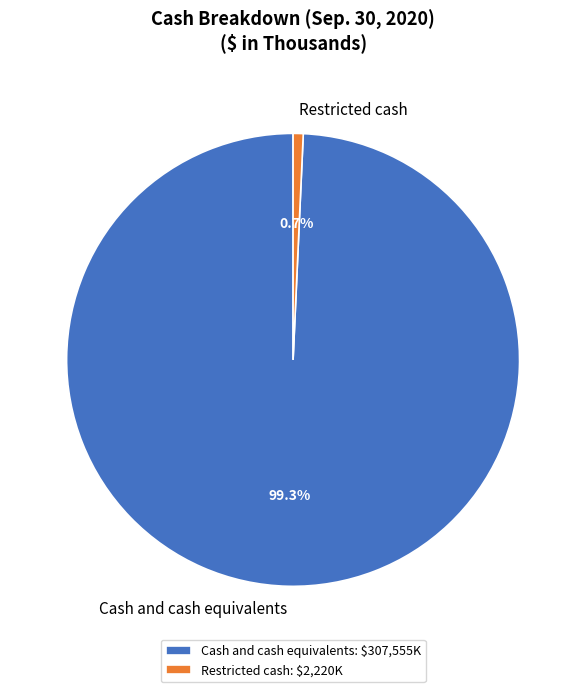

To the nearest percent, what portion does Restricted cash represent?

1%